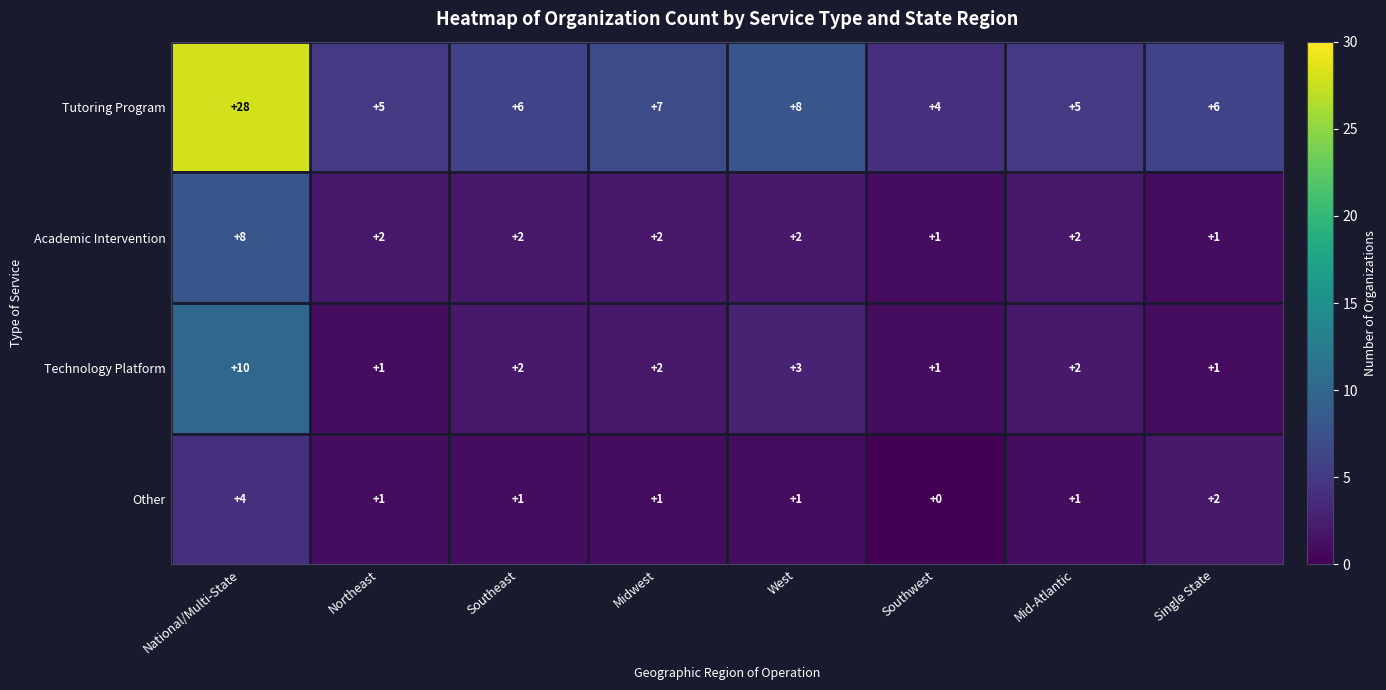

At West, list the series in order from smallest to largest.

Other, Academic Intervention, Technology Platform, Tutoring Program